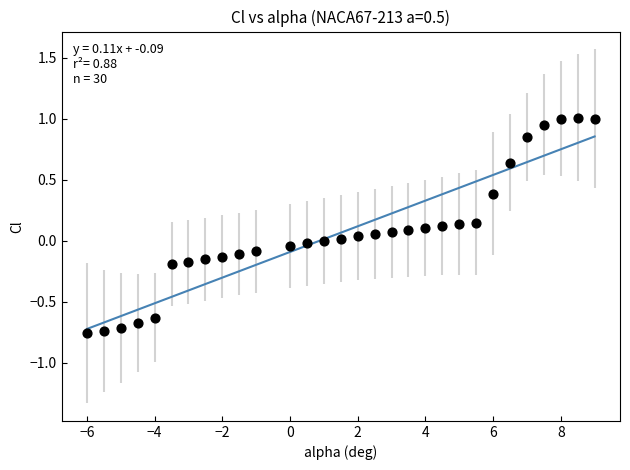

What is the range of X values (max minus min)?

15.0